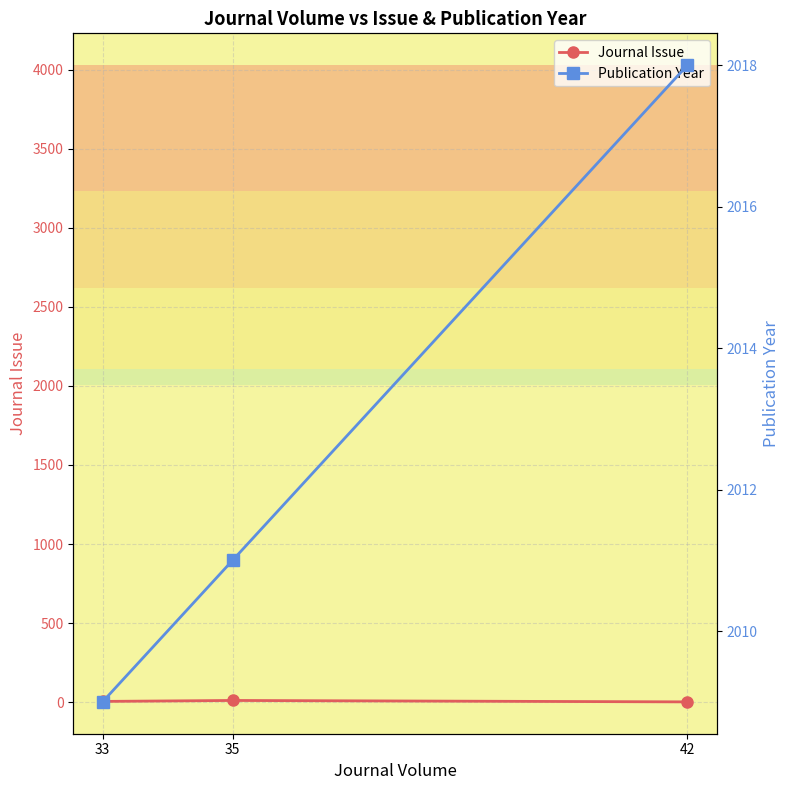

Where is Publication Year nearest to the value 2013?

35